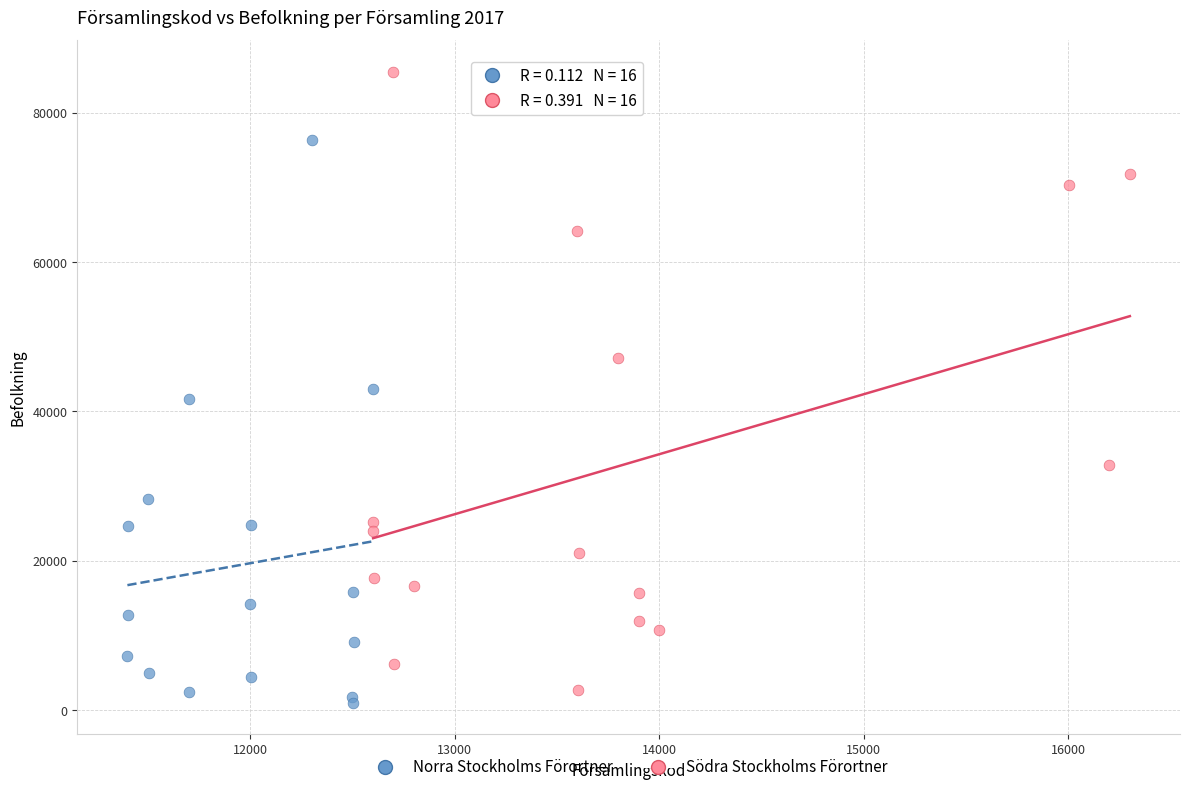

Which series contains the highest Y value?

Södra Stockholms Förortner